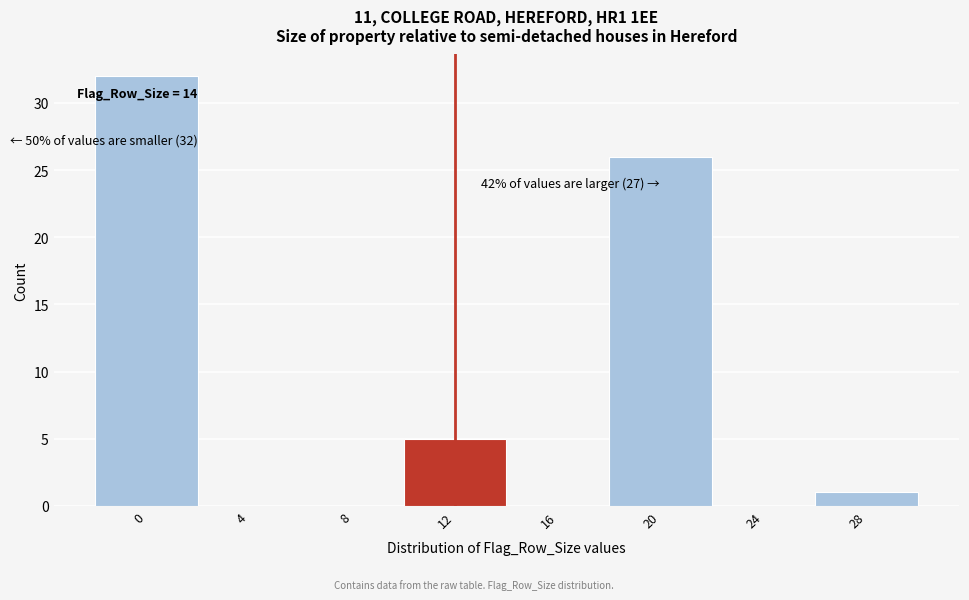

Reading left to right, what are all the values shown in this chart?

0=32	4=0	8=0	12=5	16=0	20=26	24=0	28=1